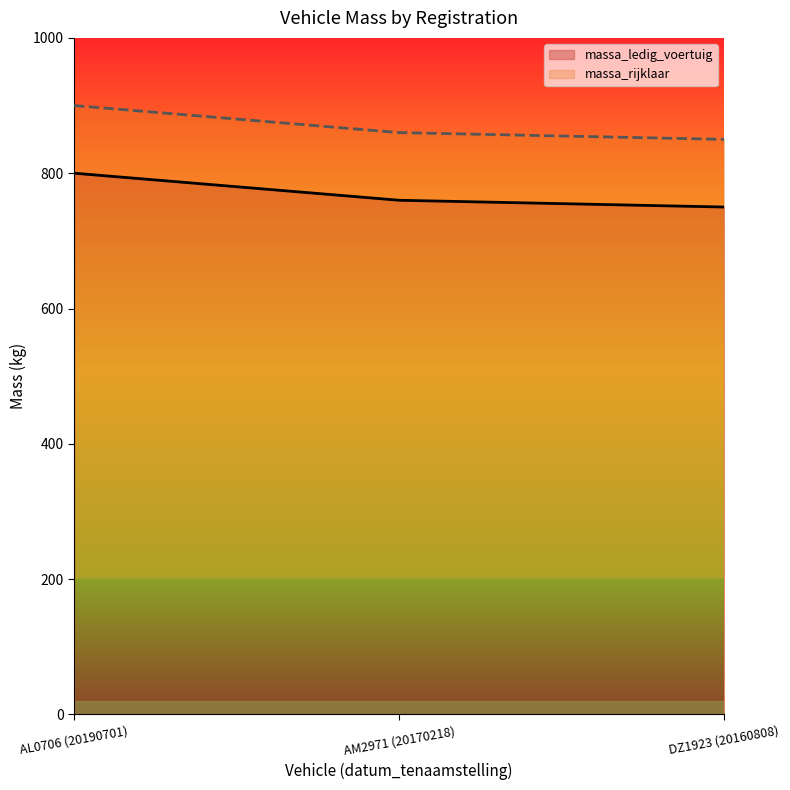

Between DZ1923 (20160808) and AL0706 (20190701), which is larger?

AL0706 (20190701)